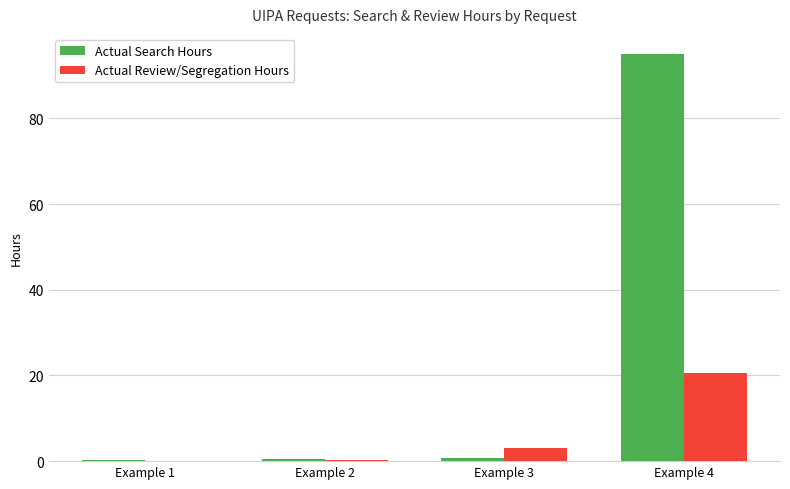

Is the value of Actual Review/Segregation Hours at Example 3 greater than the value of Actual Search Hours at Example 1?

Yes